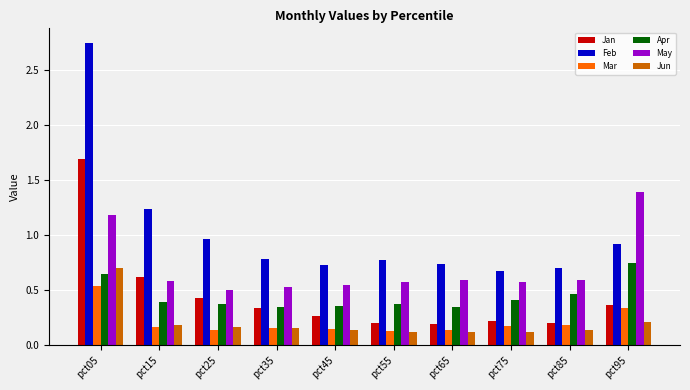

Does the chart contain stacked bars?

No